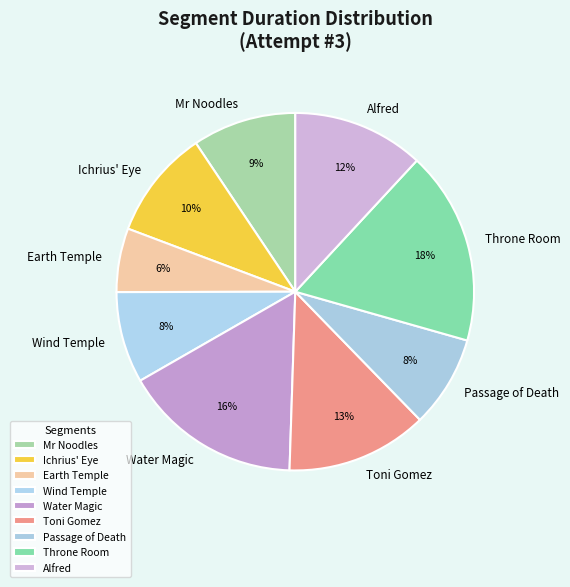

Do Alfred and Wind Temple together represent more than half of the pie?

No